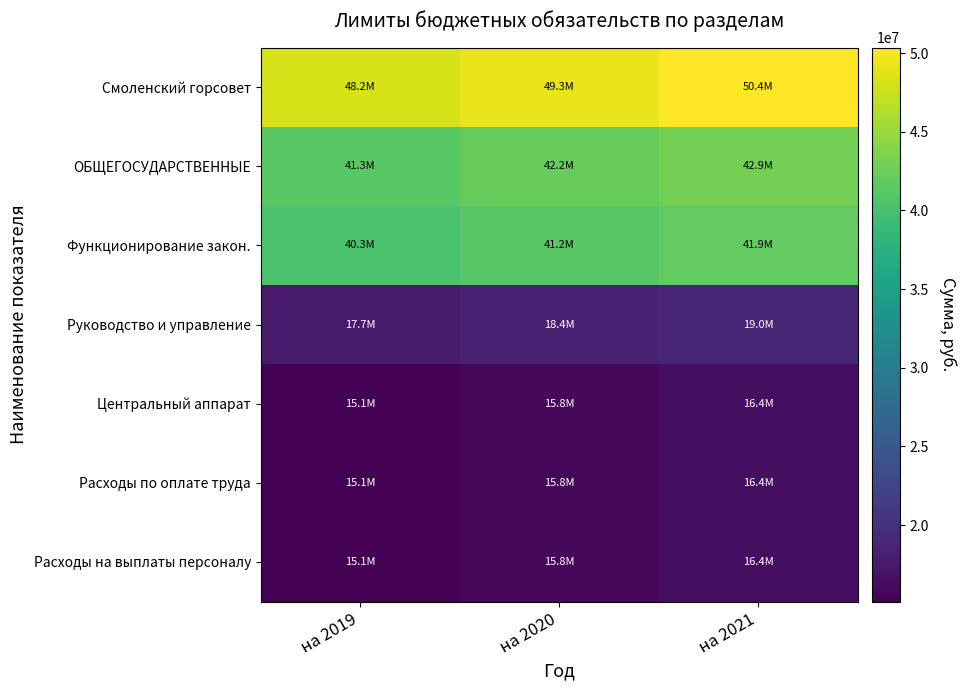

Which series has the widest spread of values?

Смоленский горсовет